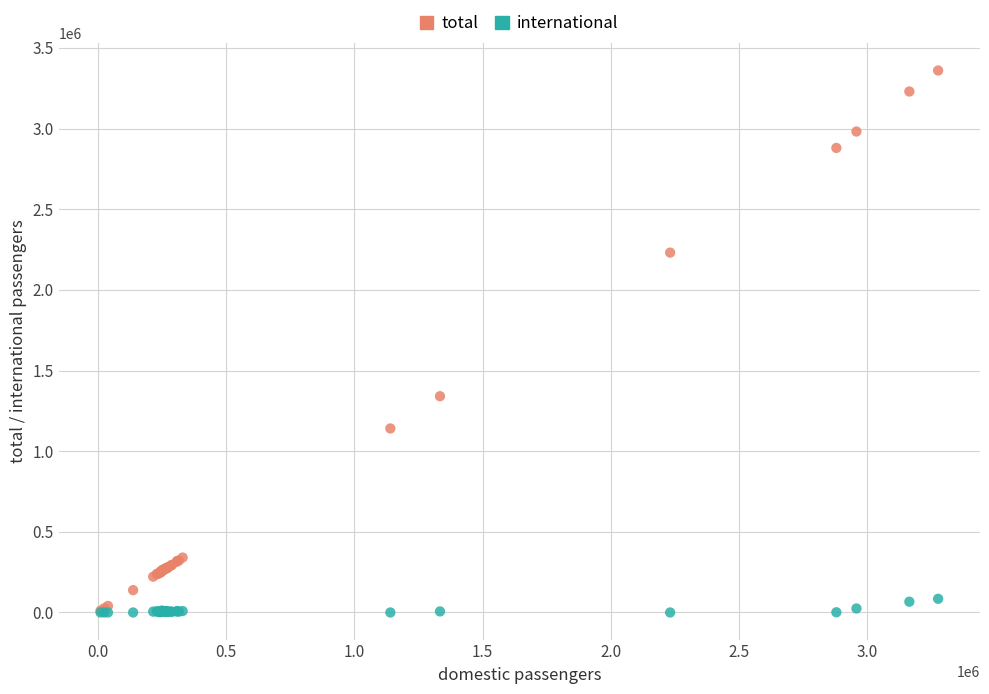

Across all series, what Y value is closest to 1680050?

1340879